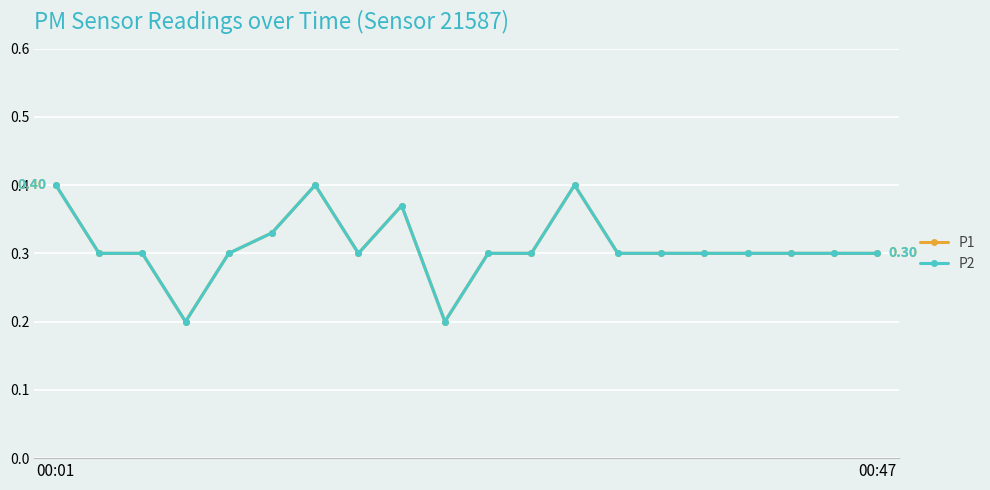

What is the value of the P1 point at the 6th from the left?

0.3